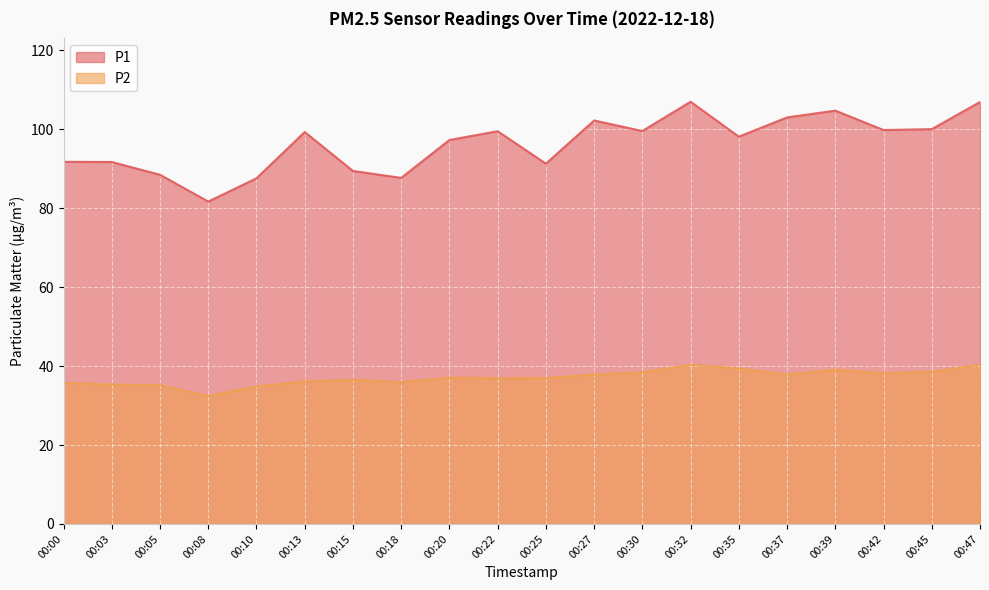

Reading left to right, list all the values displayed in this chart.

P1: 91.8	91.7	88.5	81.7	87.6	99.3	89.4	87.7	97.3	99.5	91.3	102.2	99.5	107.0	98.1	103.0	104.7	99.8	100.0	106.9
P2: 35.8	35.3	35.1	32.4	34.9	36.1	36.5	35.9	37.0	36.9	37.0	37.8	38.4	40.3	39.4	37.8	39.1	38.2	38.5	40.4